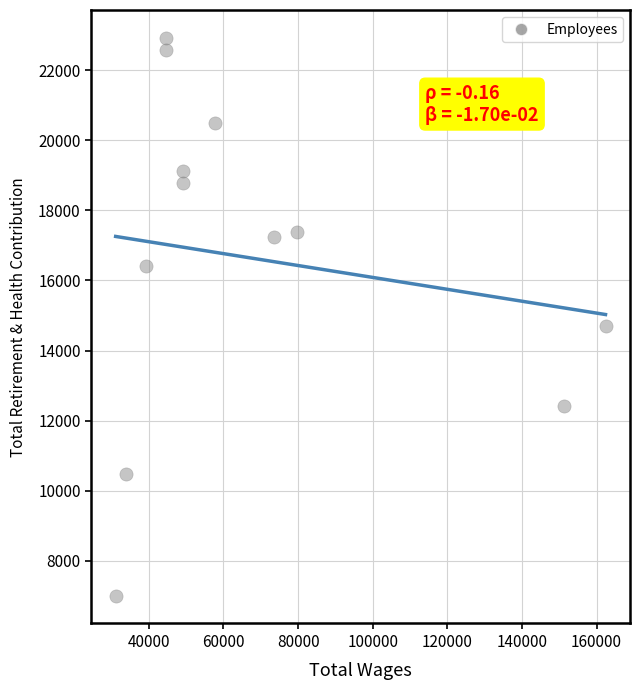

What Y value in the scatter plot is closest to 14964?

14712